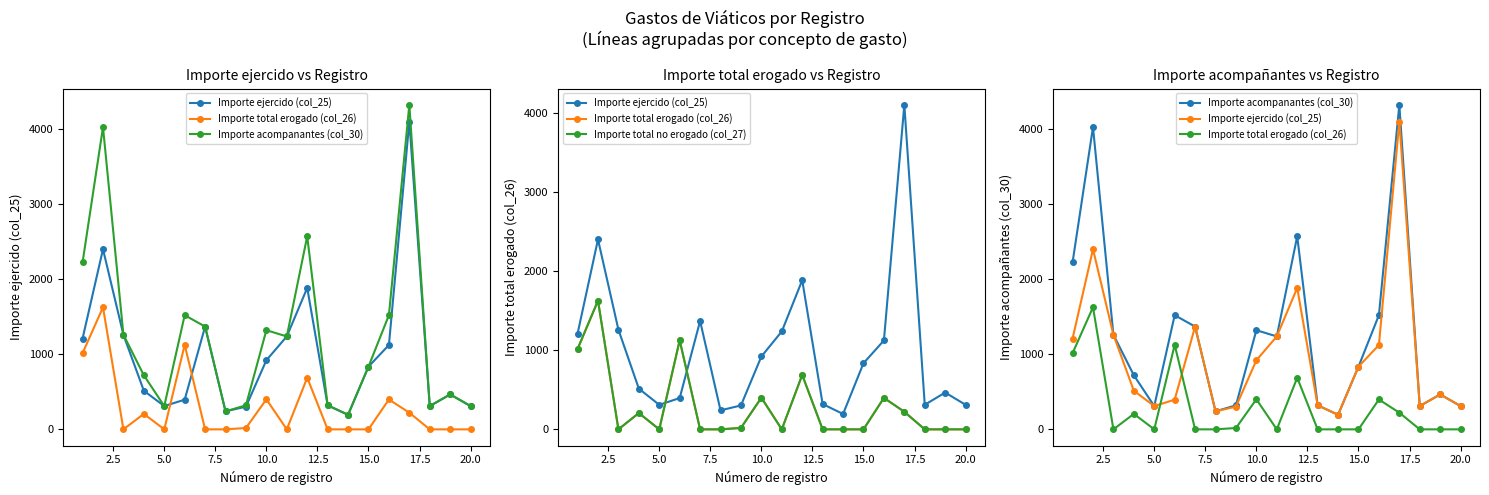

True or false: Importe total erogado (col_26) and Importe total no erogado (col_27) cross at least once.

False